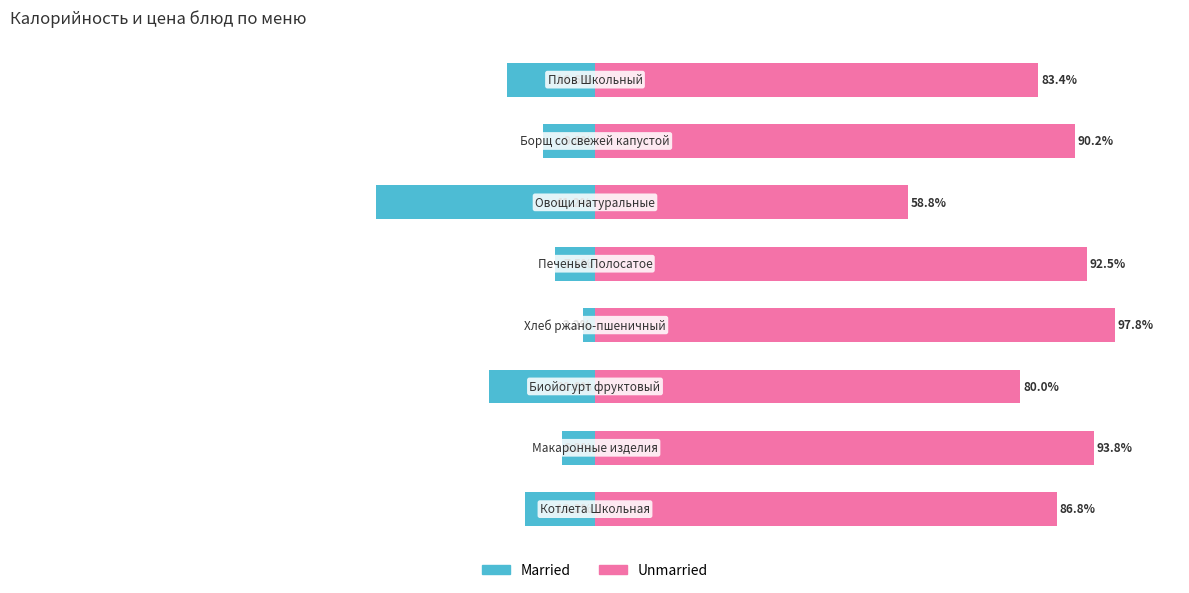

What is the lowest value of the Unmarried series?

58.8